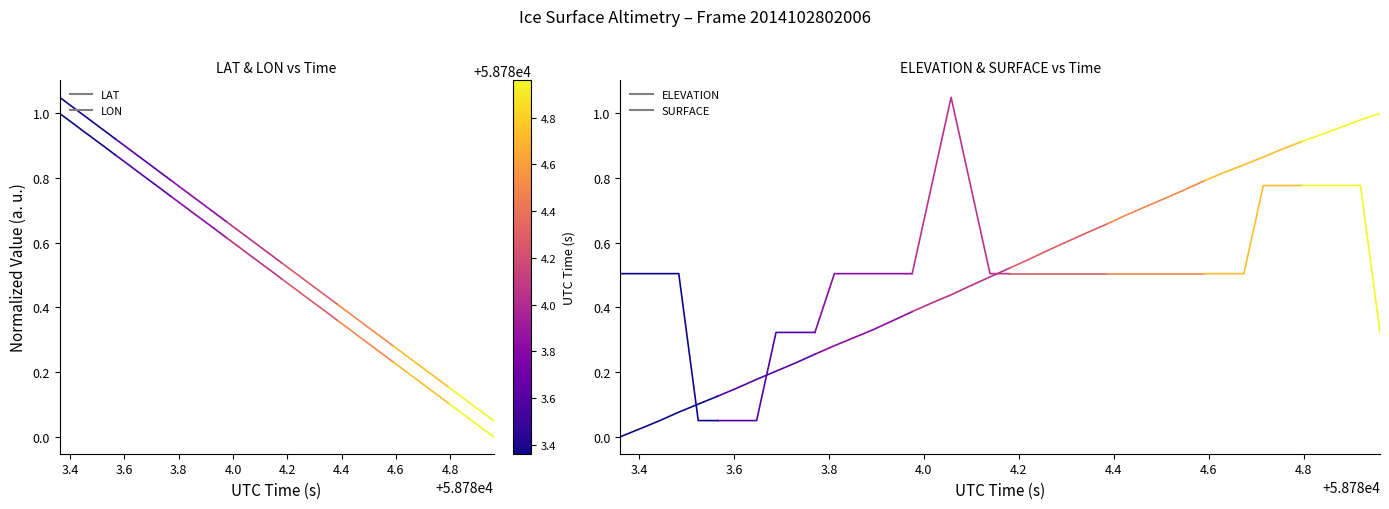

How many data points in ELEVATION t=0 are above 0?

5